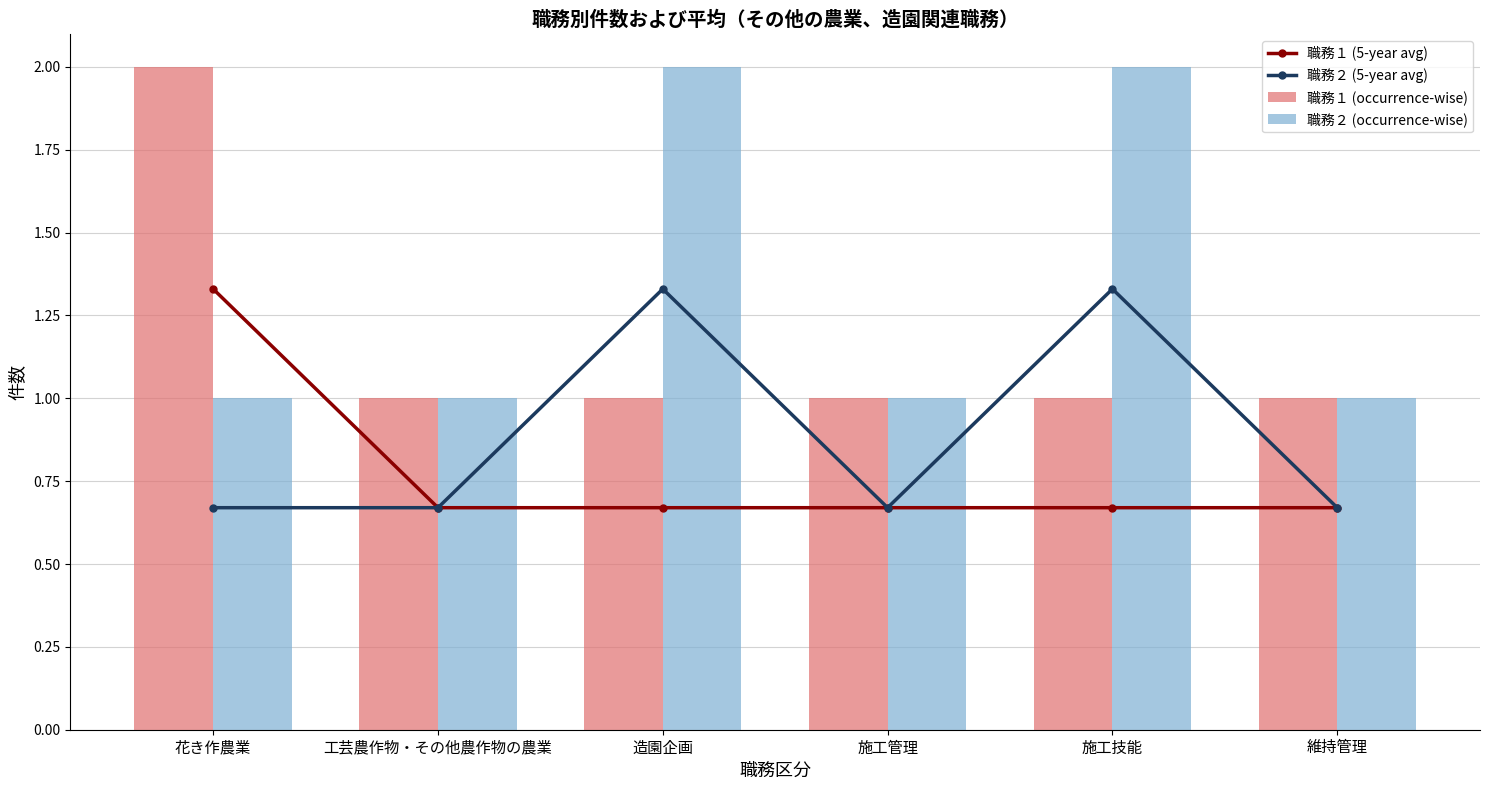

Which category has the lowest value across all series?

工芸農作物・その他農作物の農業